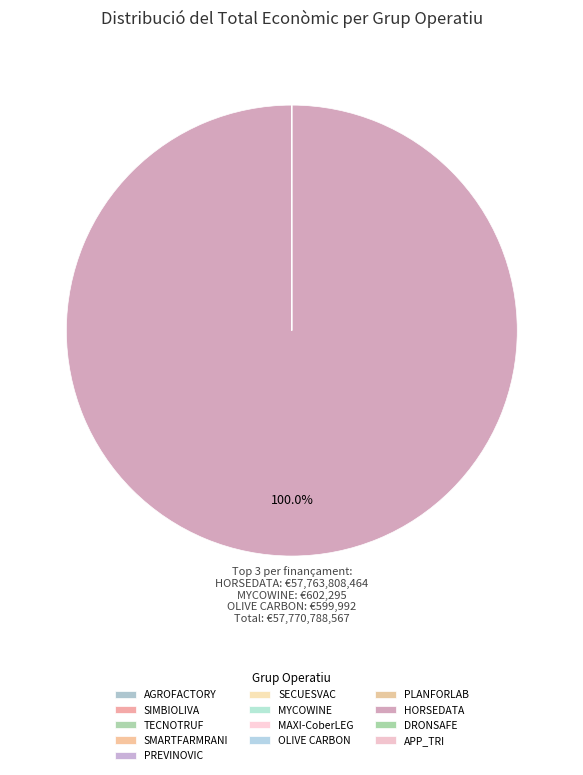

Which category has the smallest portion of the pie?

APP_TRI